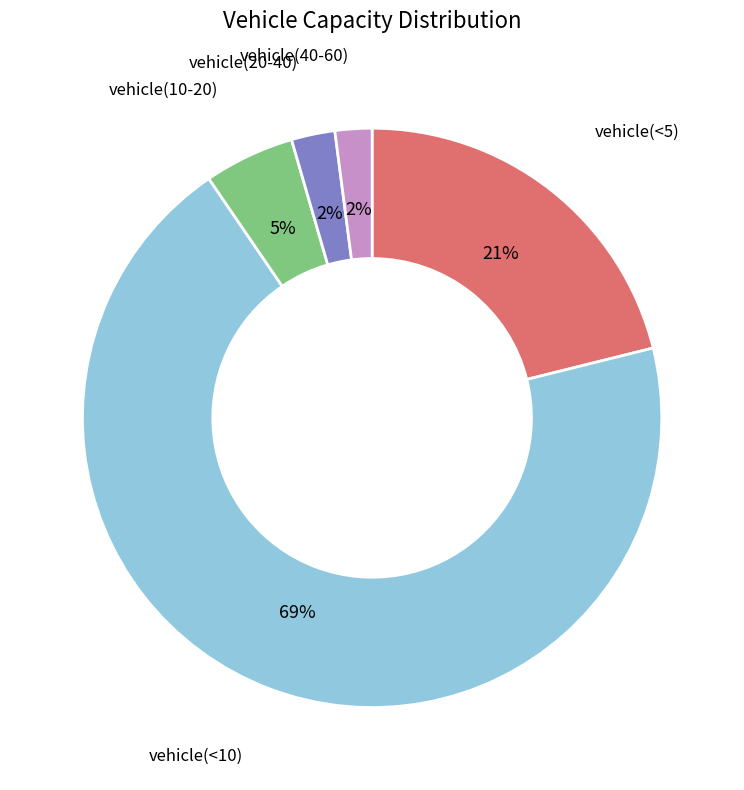

The vehicle(<5) slice represents 26% of the pie. True or false?

False